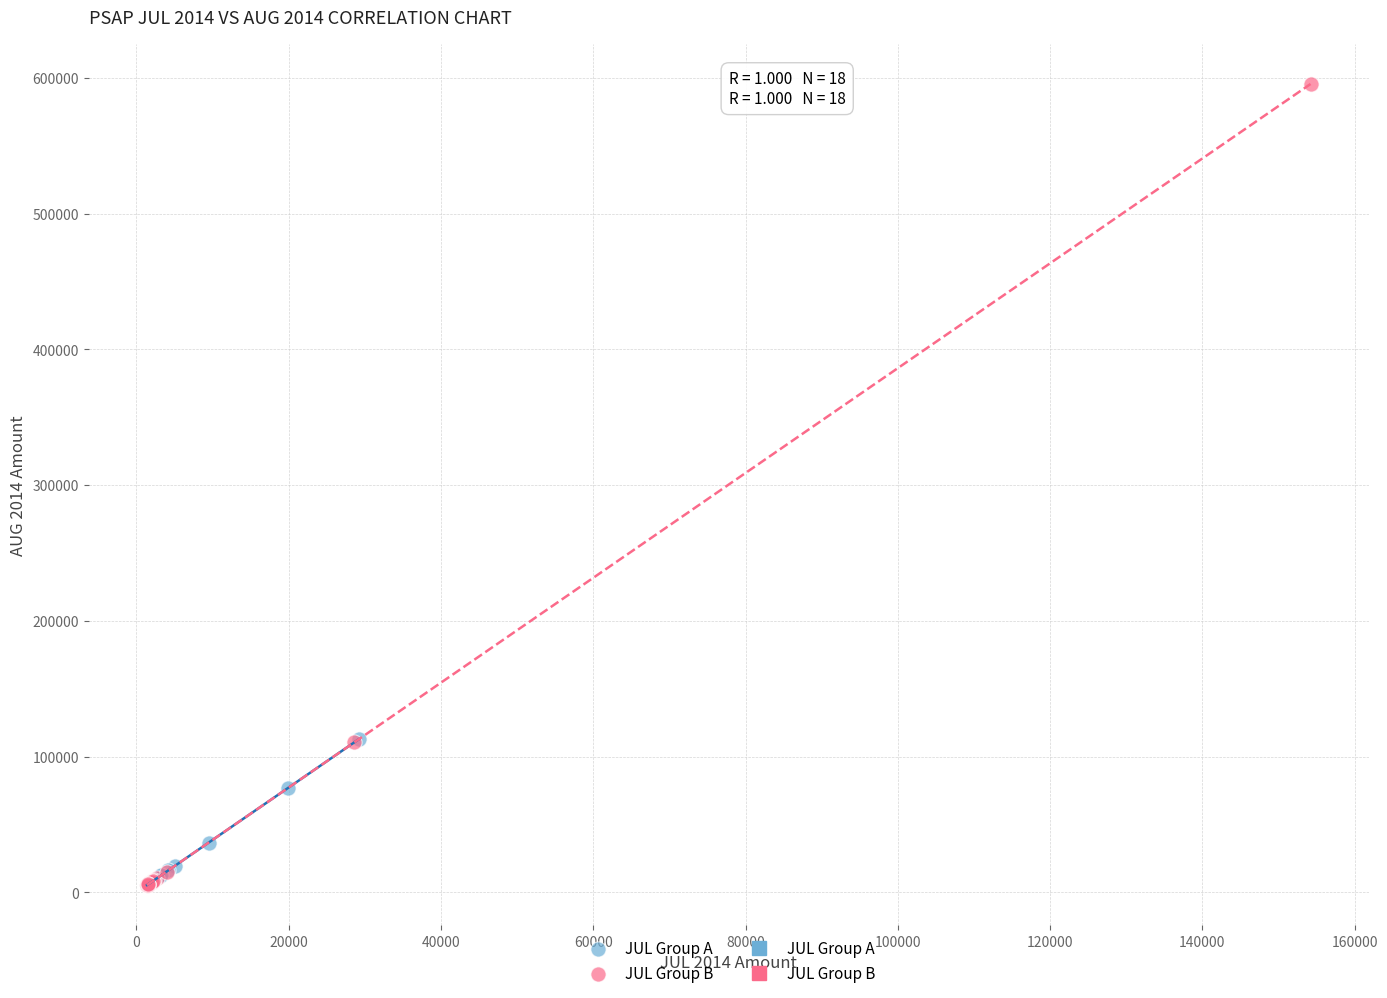

Which series has the widest spread of Y values?

JUL Group B